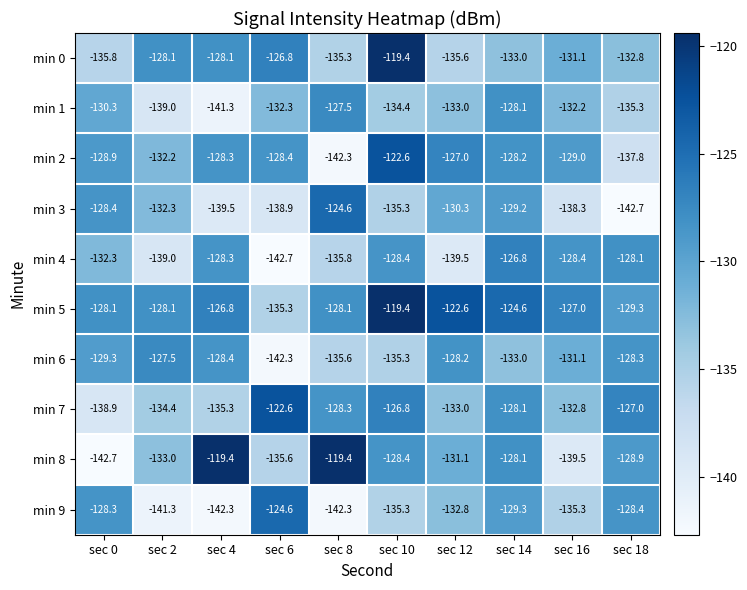

True or false: min 8 has a value of -190.6 at sec 6.

False